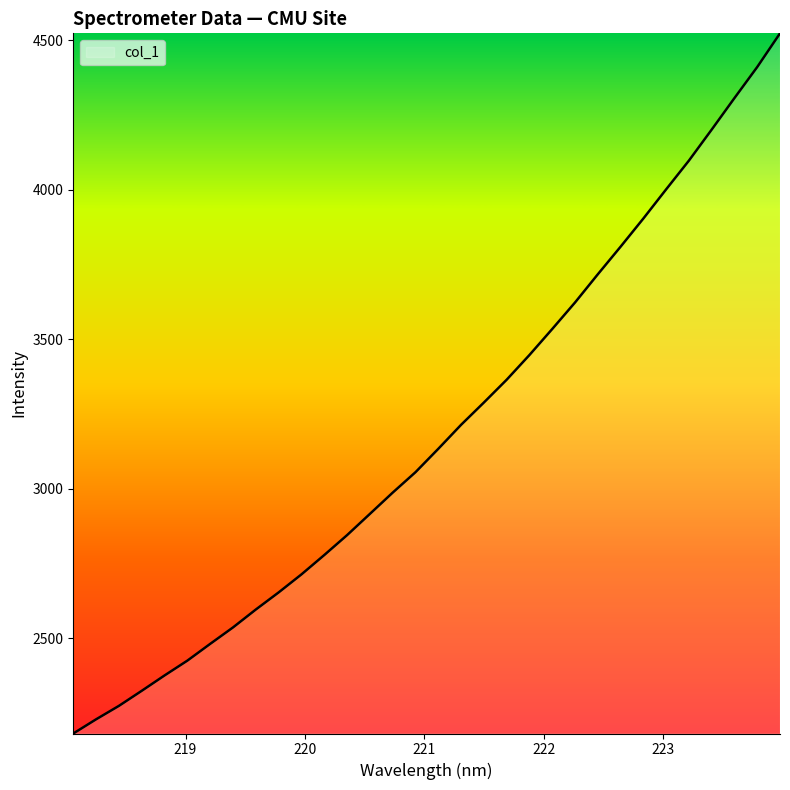

What is the difference between the maximum and minimum values?

2343.6